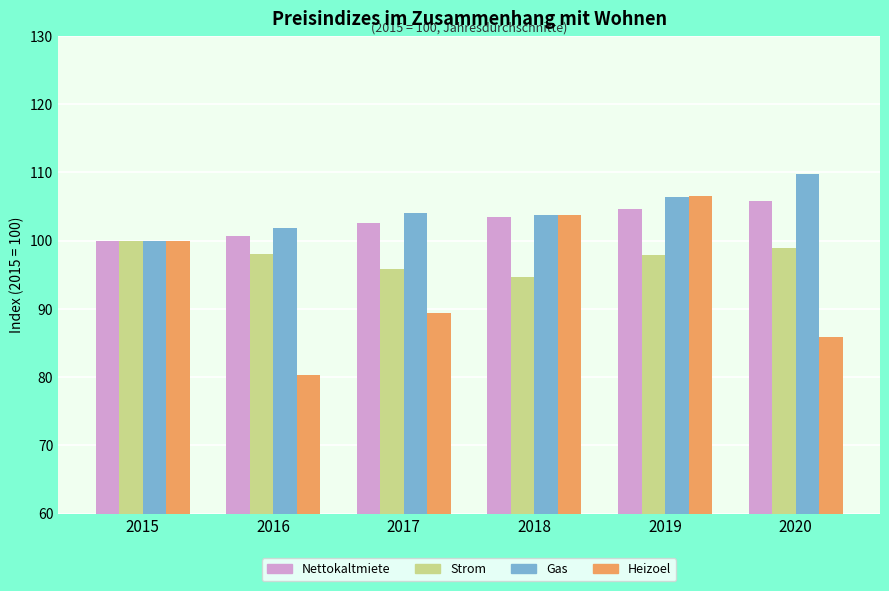

Rank the categories by Heizoel value from lowest to highest.

2016, 2020, 2017, 2015, 2018, 2019